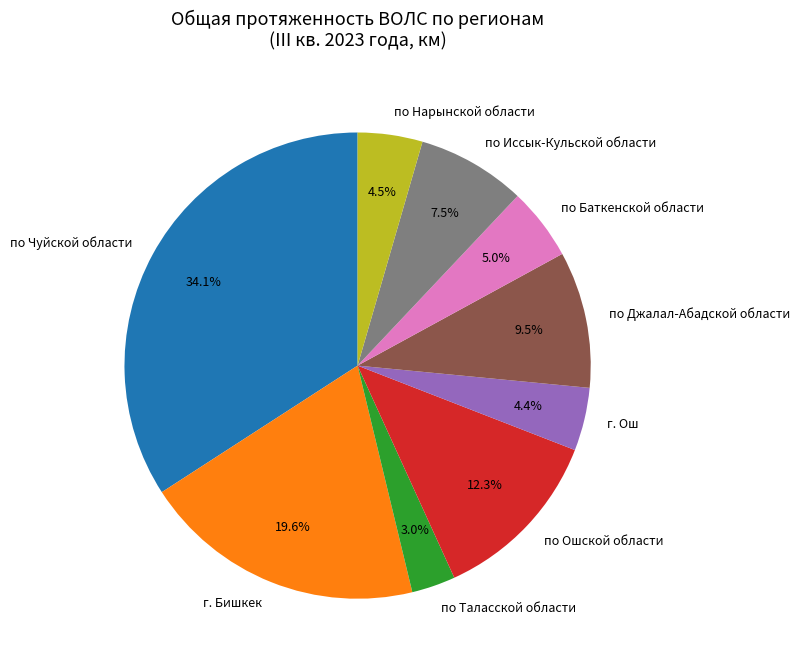

To the nearest percent, what portion does г. Бишкек represent?

20%